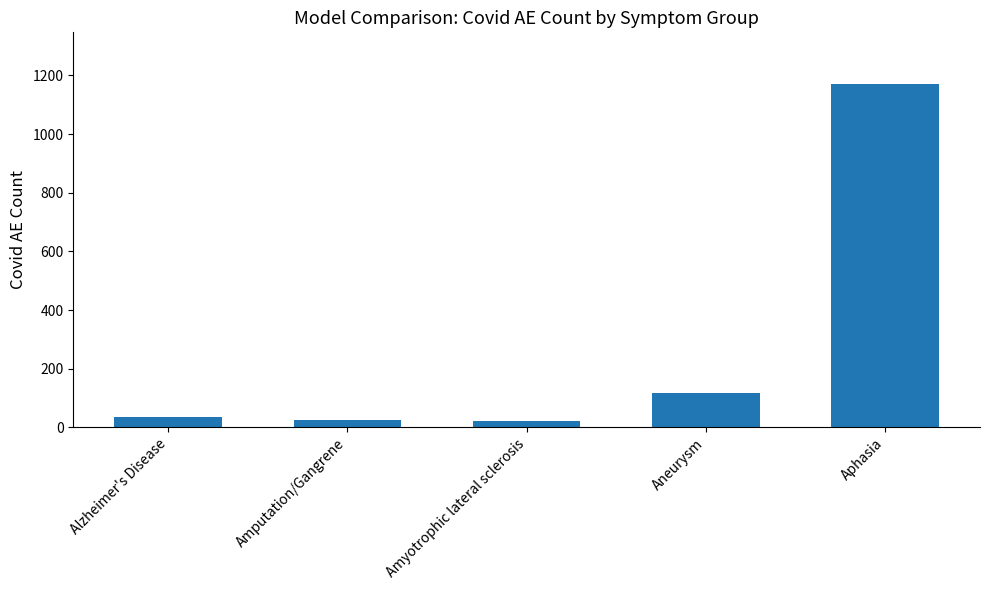

What is the greatest value displayed?

1171